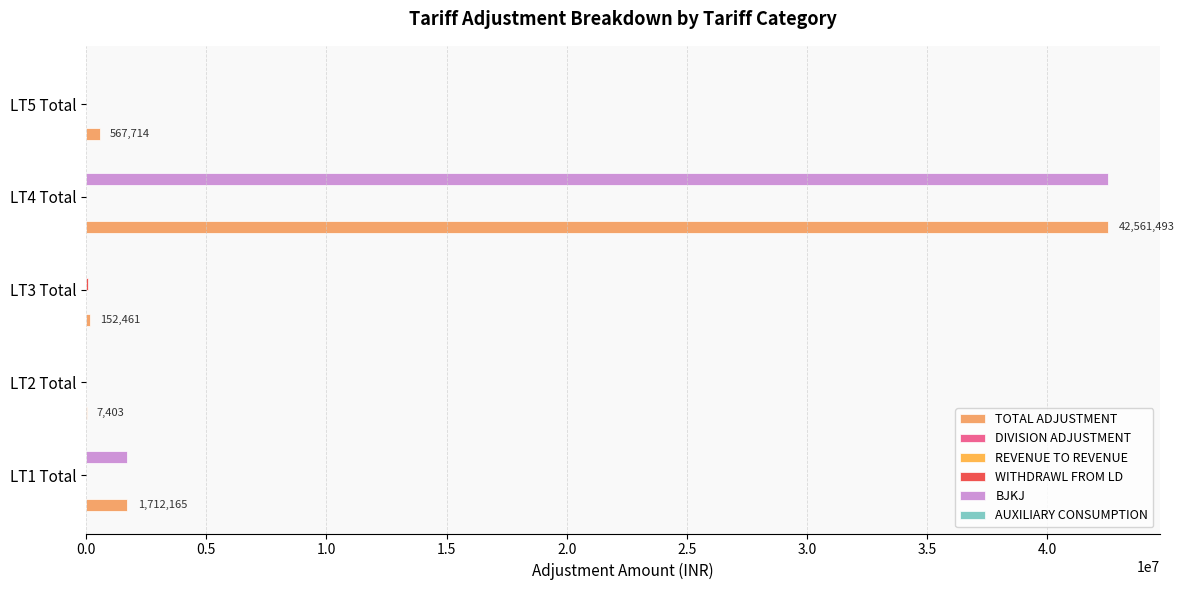

Which category has the highest value across all series?

LT4 Total